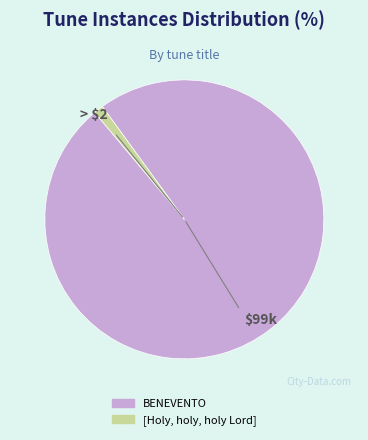

Which category has the smallest portion of the pie?

[Holy, holy, holy Lord]